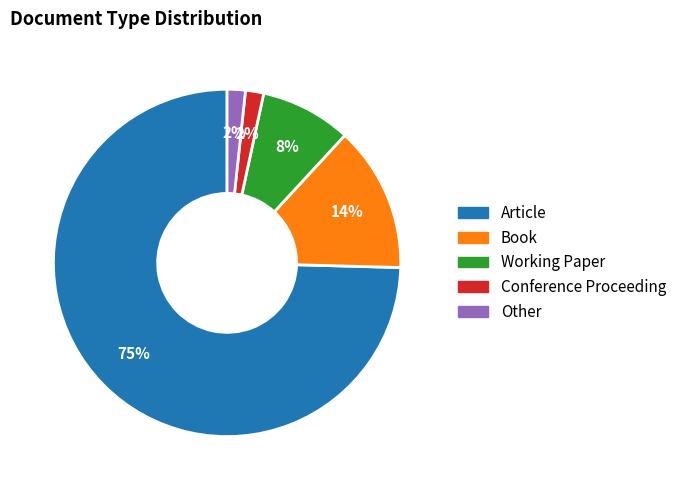

Which category accounts for the majority?

Article